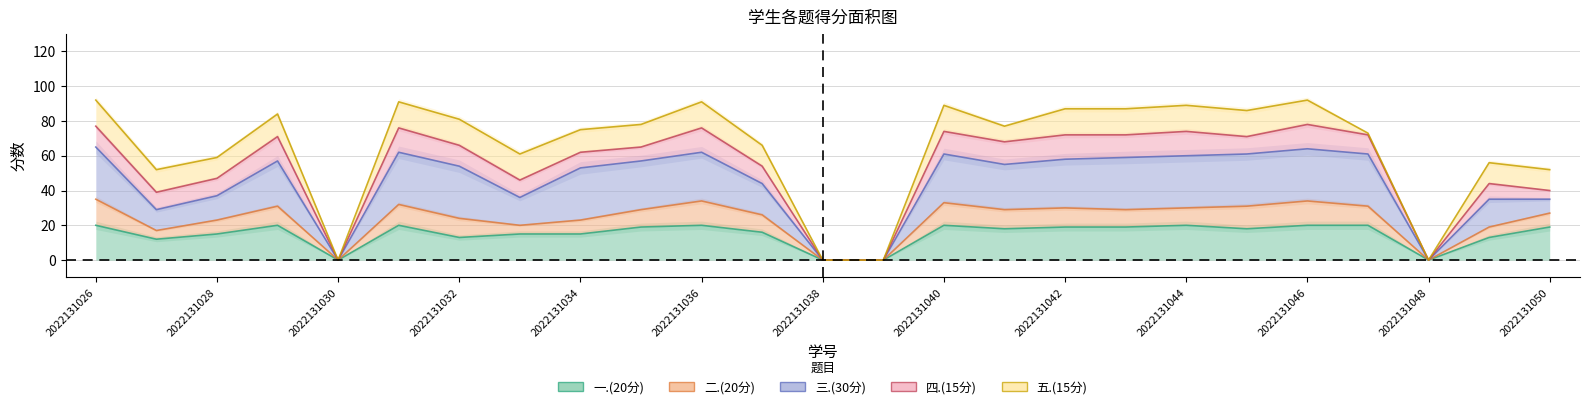

What is the value of the 五.(15分) point at the 10th from the left?

13